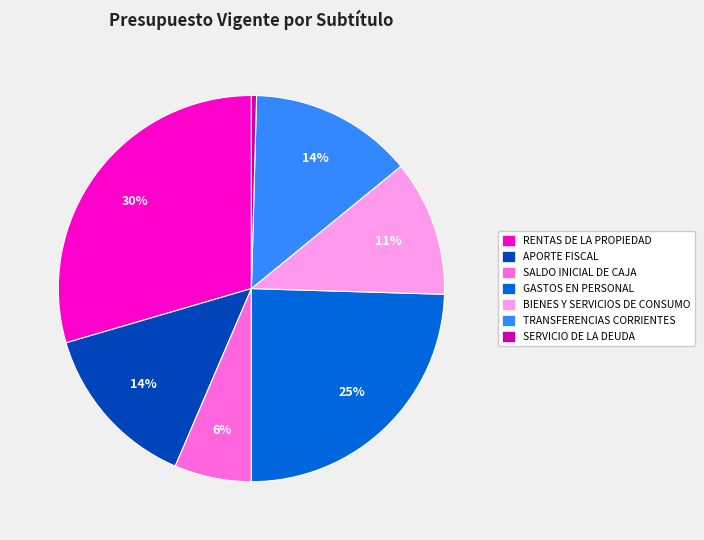

Is the sum of BIENES Y SERVICIOS DE CONSUMO and RENTAS DE LA PROPIEDAD greater than half?

No